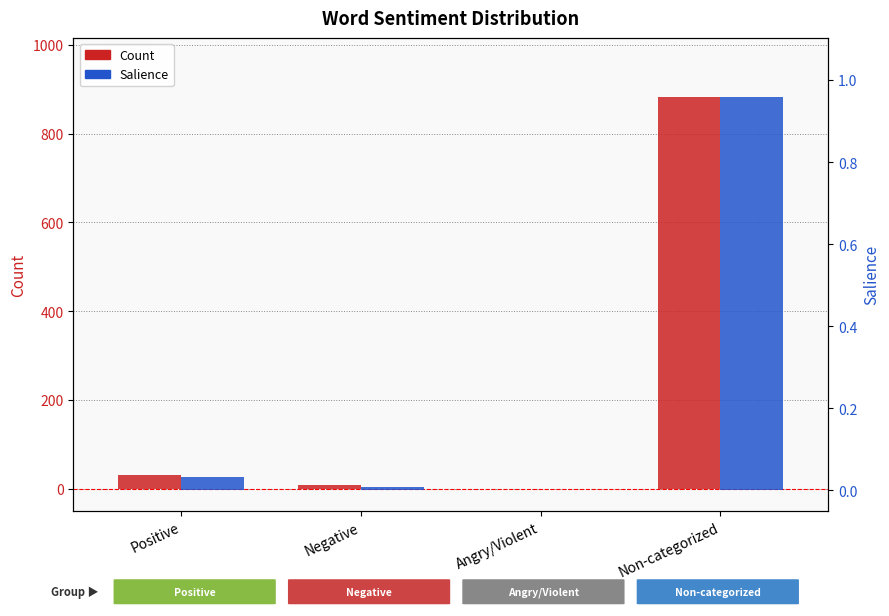

Which series has the largest range (max minus min)?

Count